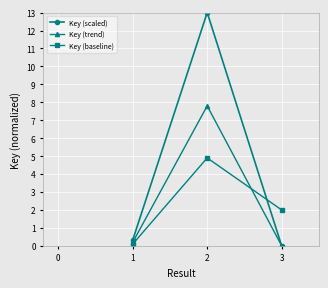

The Key (trend) series shows 4.1 at 1. True or false?

False